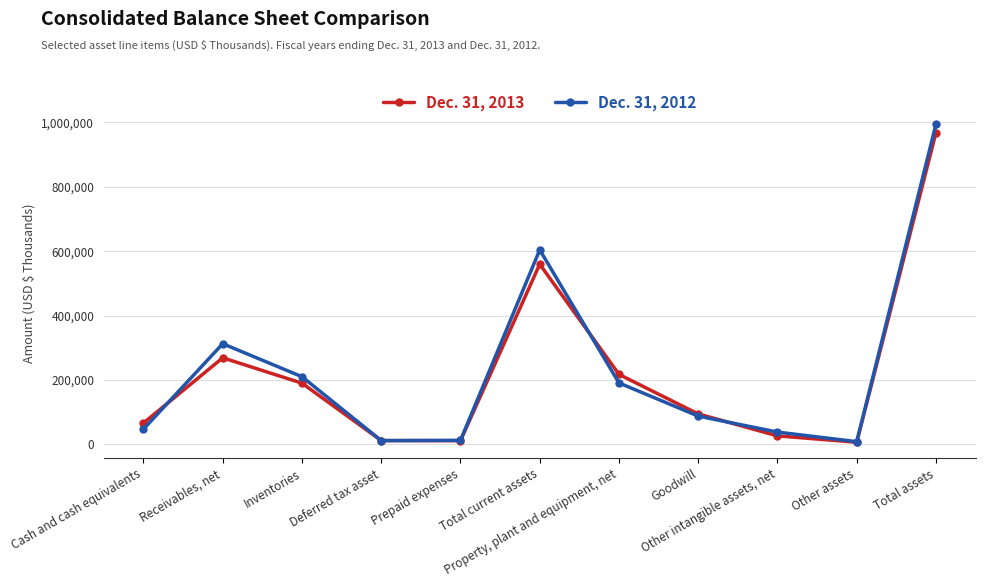

What is the total value across all series at Deferred tax asset?

22523